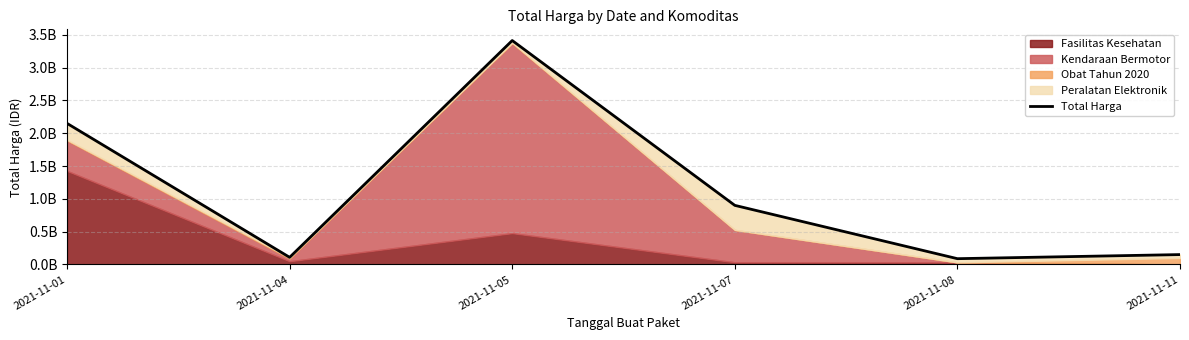

Rank the categories by value from highest to lowest.

2021-11-05, 2021-11-01, 2021-11-07, 2021-11-11, 2021-11-04, 2021-11-08